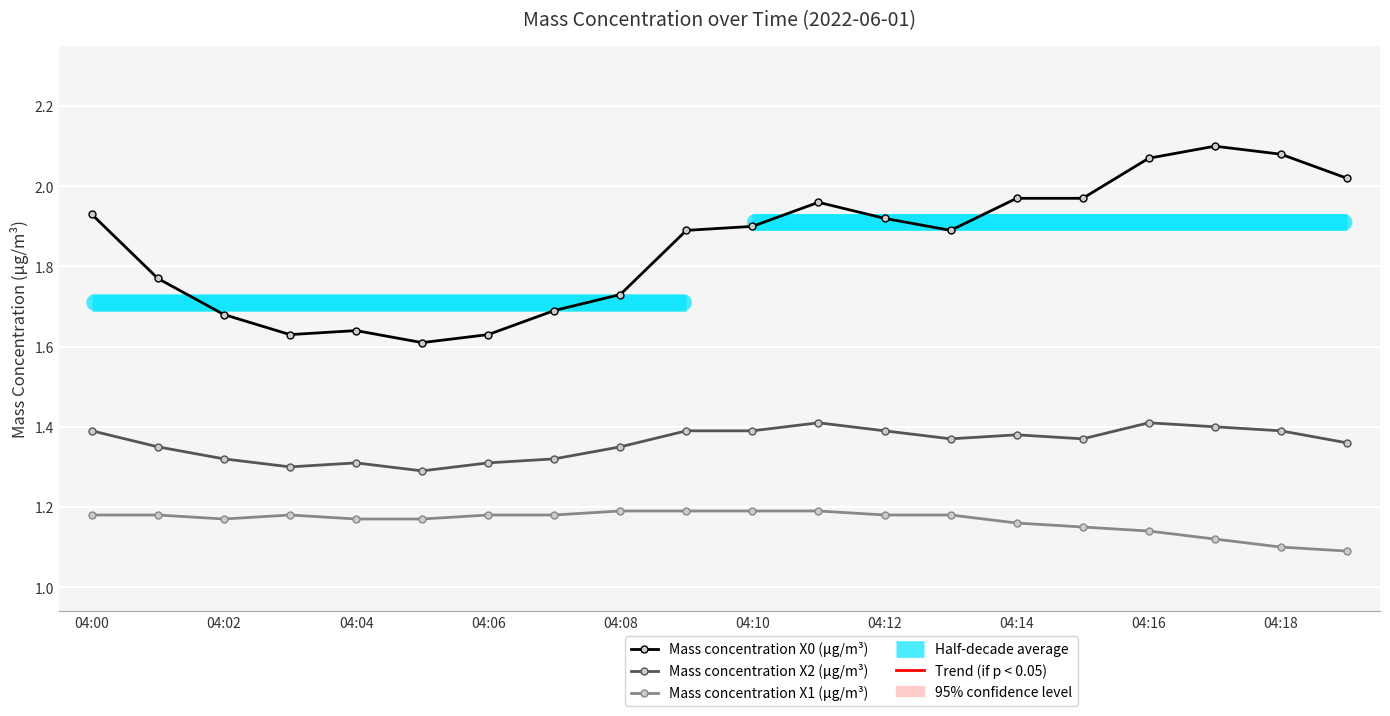

How many Mass concentration X2 (μg/m³) values are between 1 and 2?

20